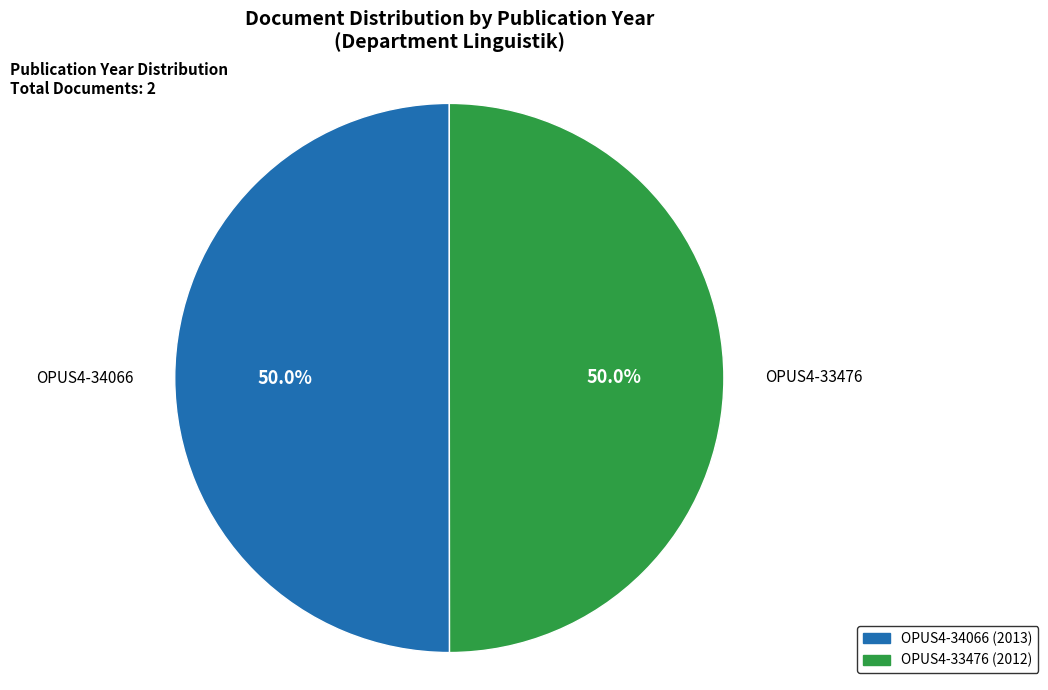

Is it true that OPUS4-34066 is 58% of the pie?

False